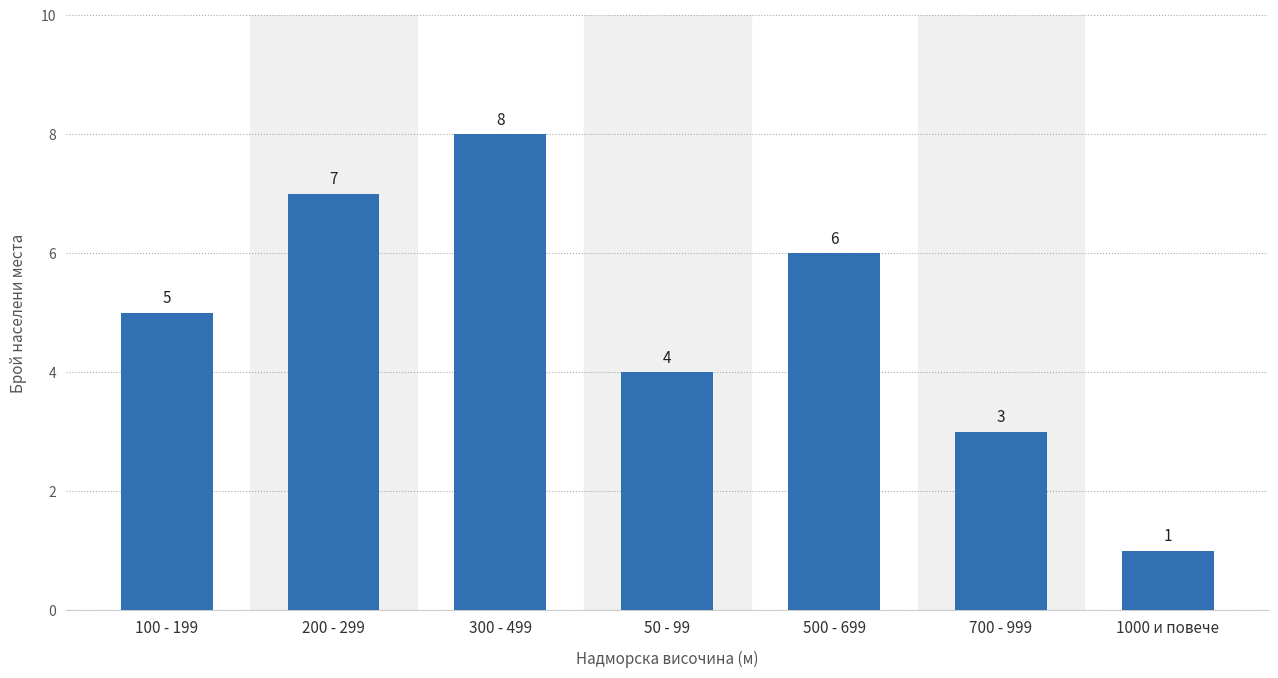

How many values are between 3 and 7?

5